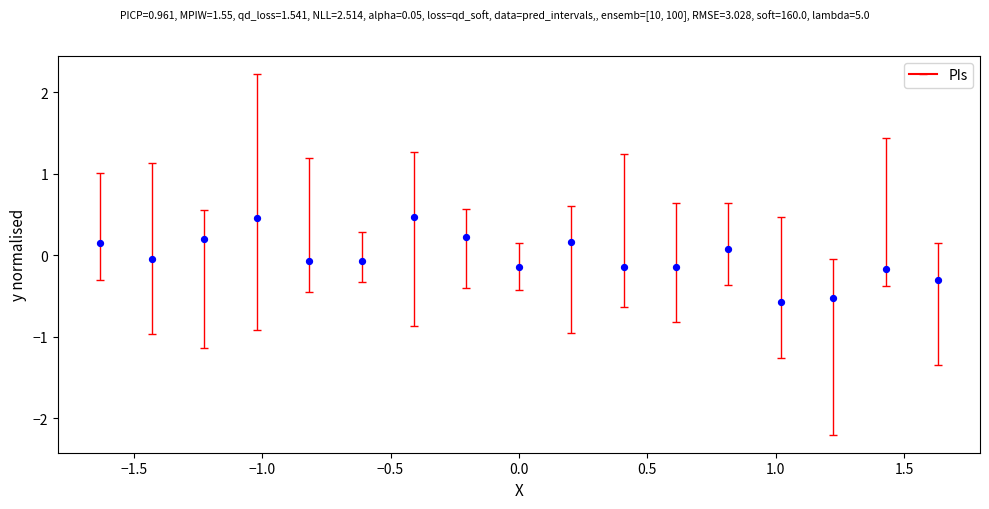

What is the range of Y values (max minus min)?

1.0